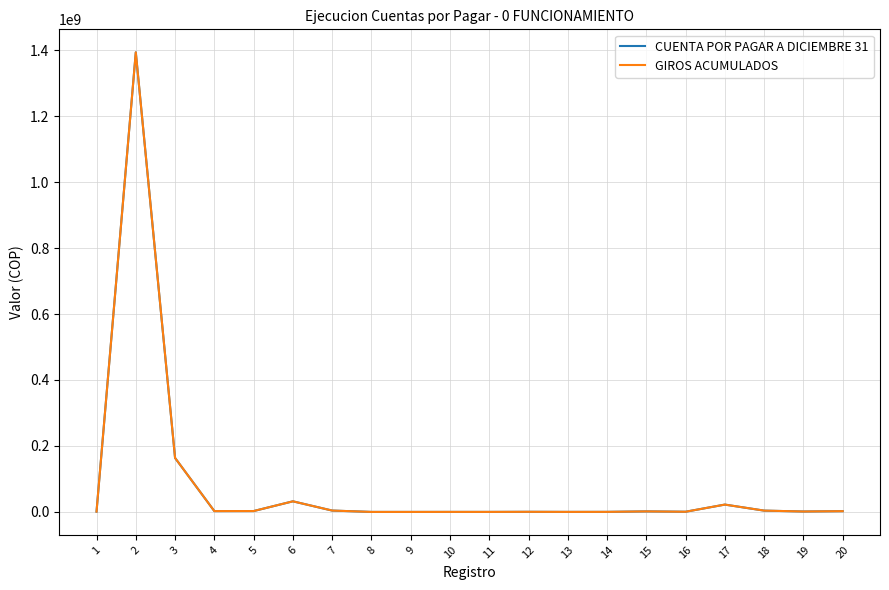

Which series has the largest total across all categories?

CUENTA POR PAGAR A DICIEMBRE 31